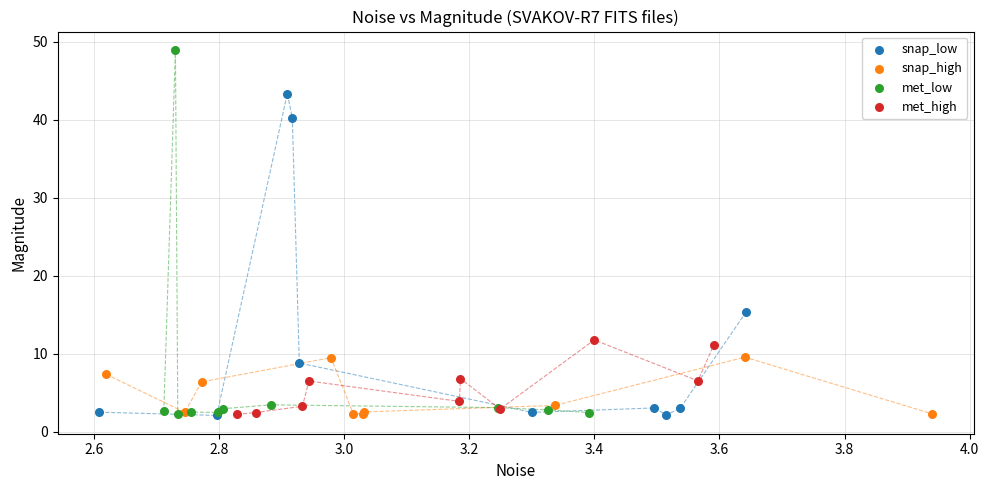

What are all the series names shown in the legend?

snap_low, snap_high, met_low, met_high